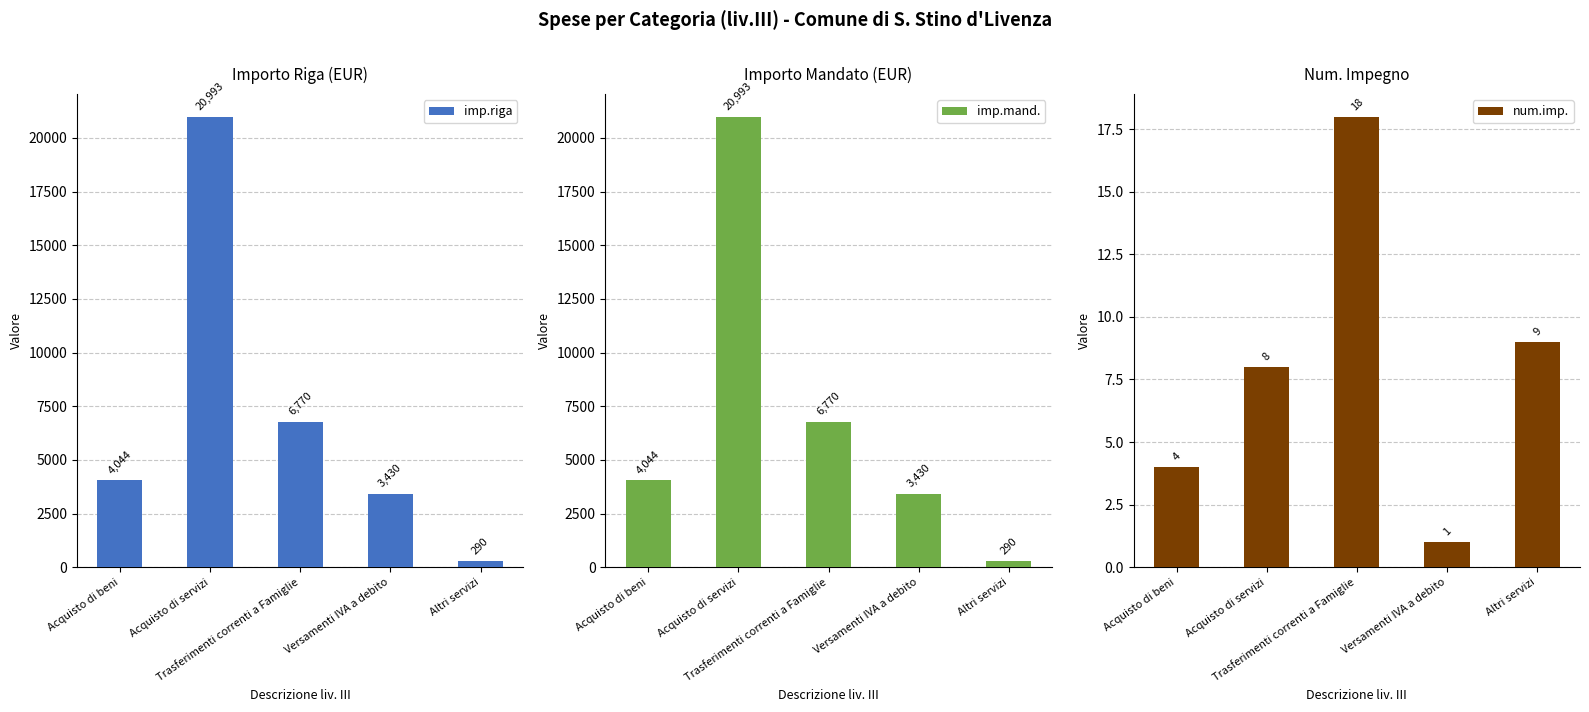

How many data points in num.imp. are above 8?

2